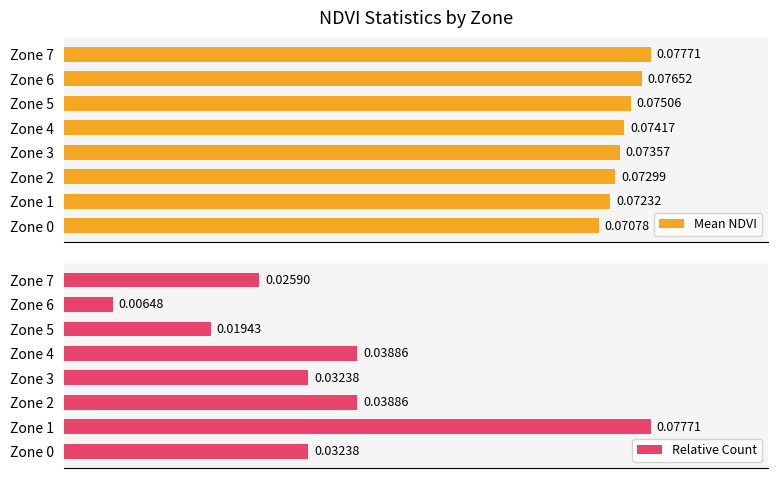

How many Mean NDVI values are between 0 and 1?

8